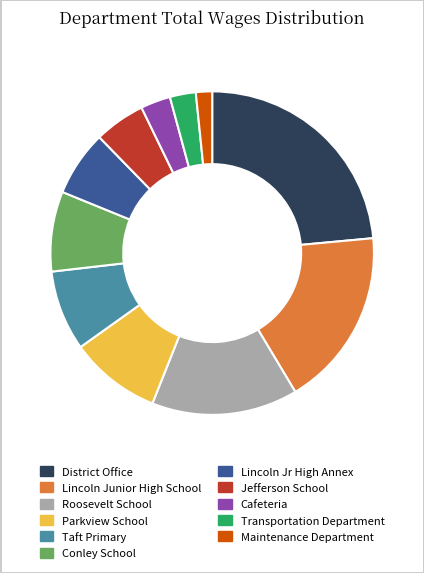

Count the number of slices in the pie.

11